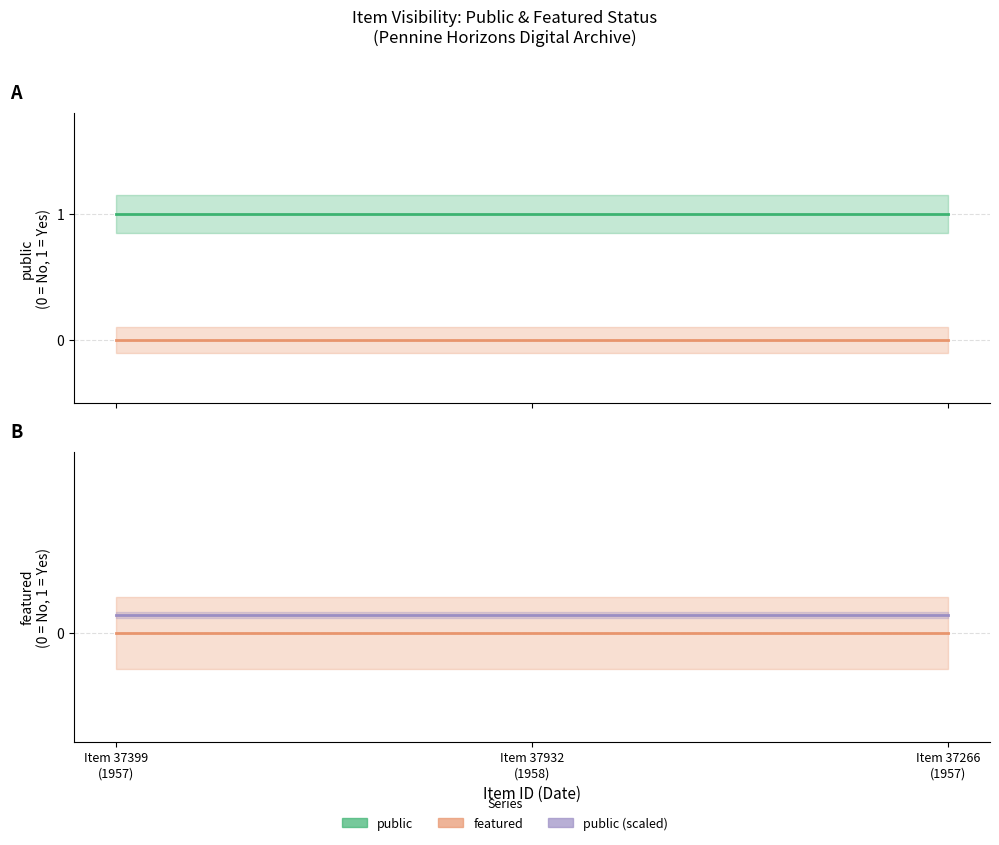

Which series has the largest total across all categories?

public